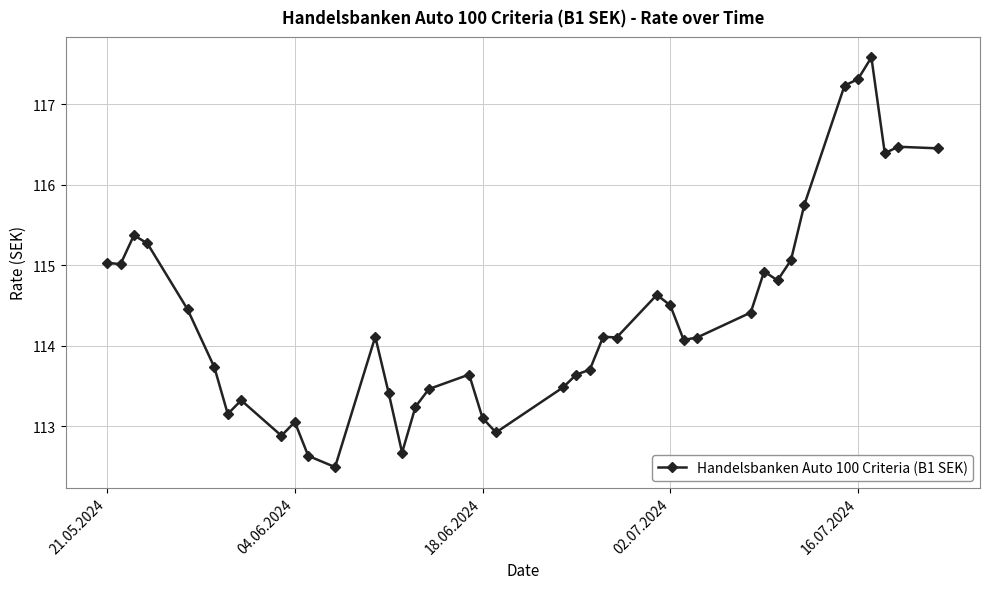

True or false: there are more than 0 points higher than both neighbors.

True